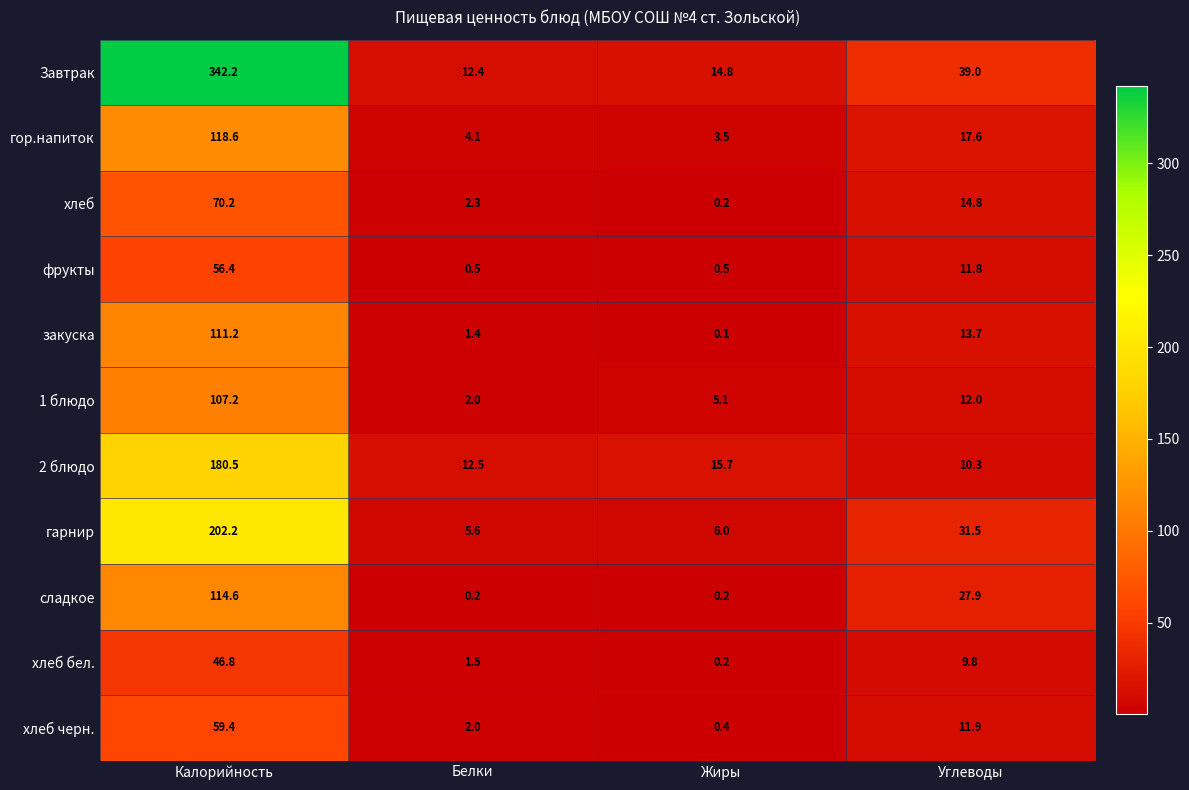

What is the total value across all series at Калорийность?

1409.3